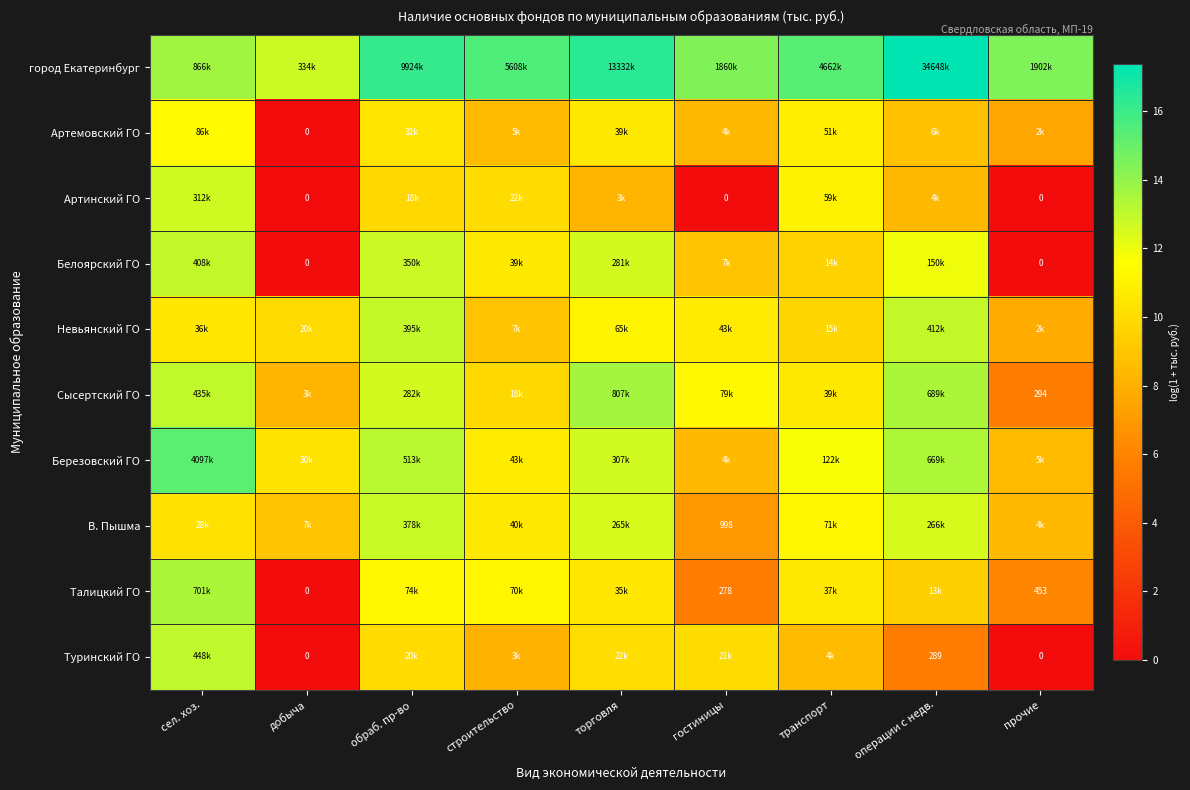

The город Екатеринбург series shows 16.4 at торговля. True or false?

True